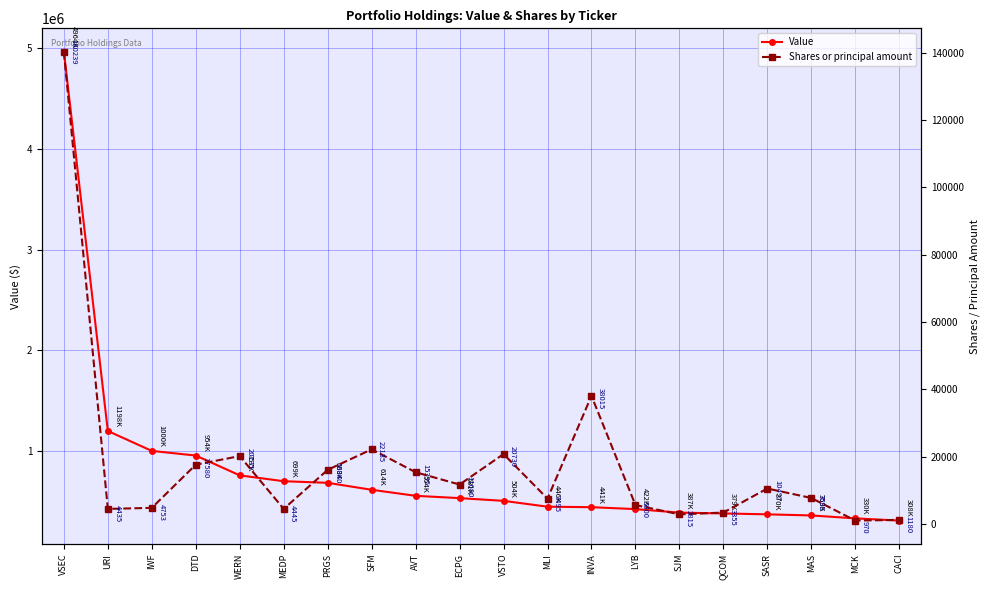

What is the total value across all series at IWF?

1004753